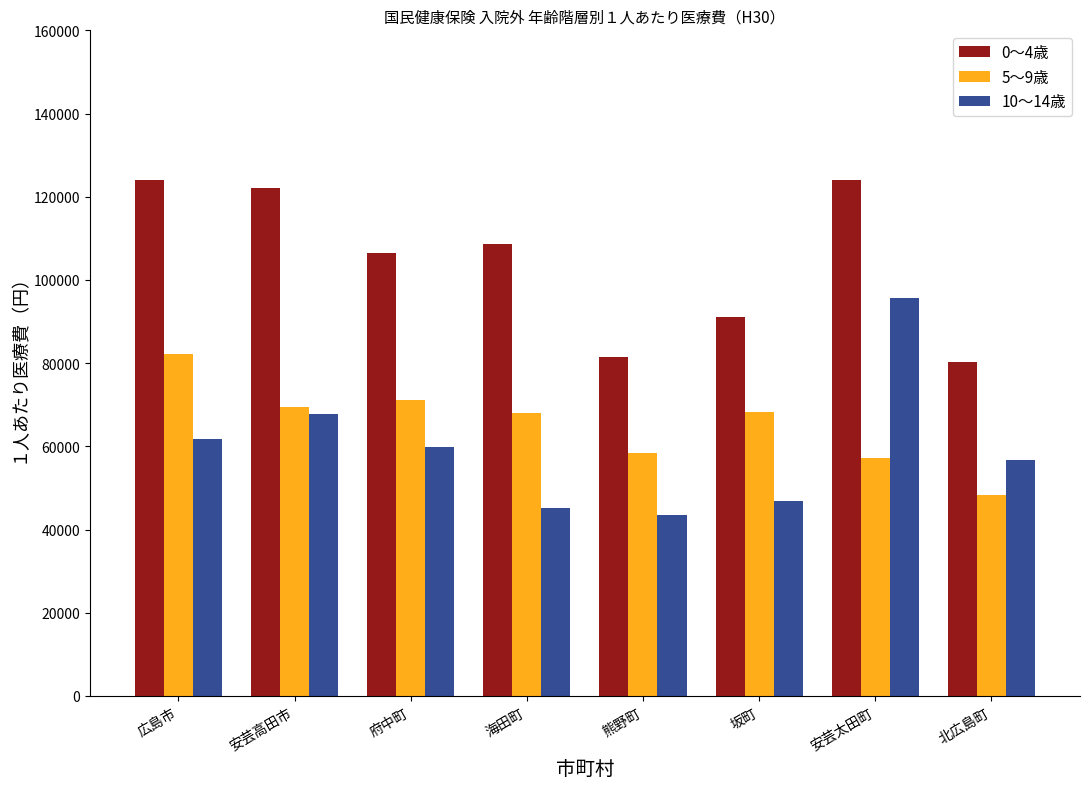

What is the lowest value of the 5～9歳 series?

48189.4